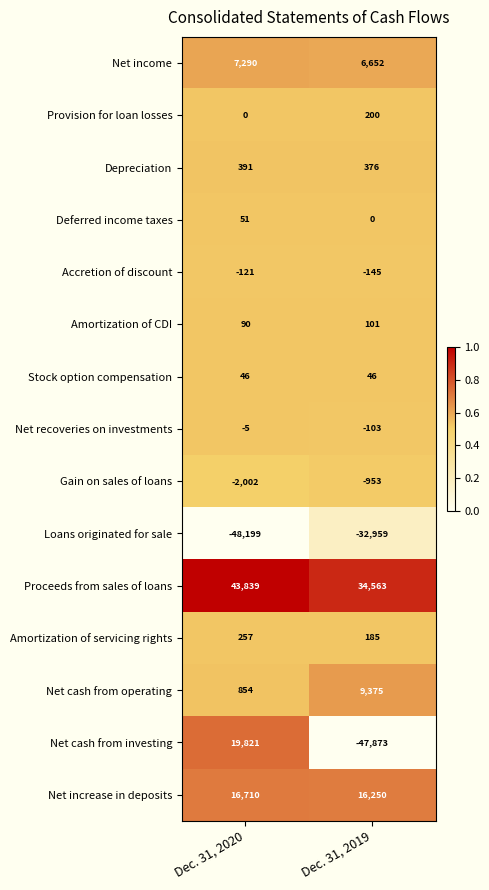

What is the sum of all Accretion of discount values?

-266